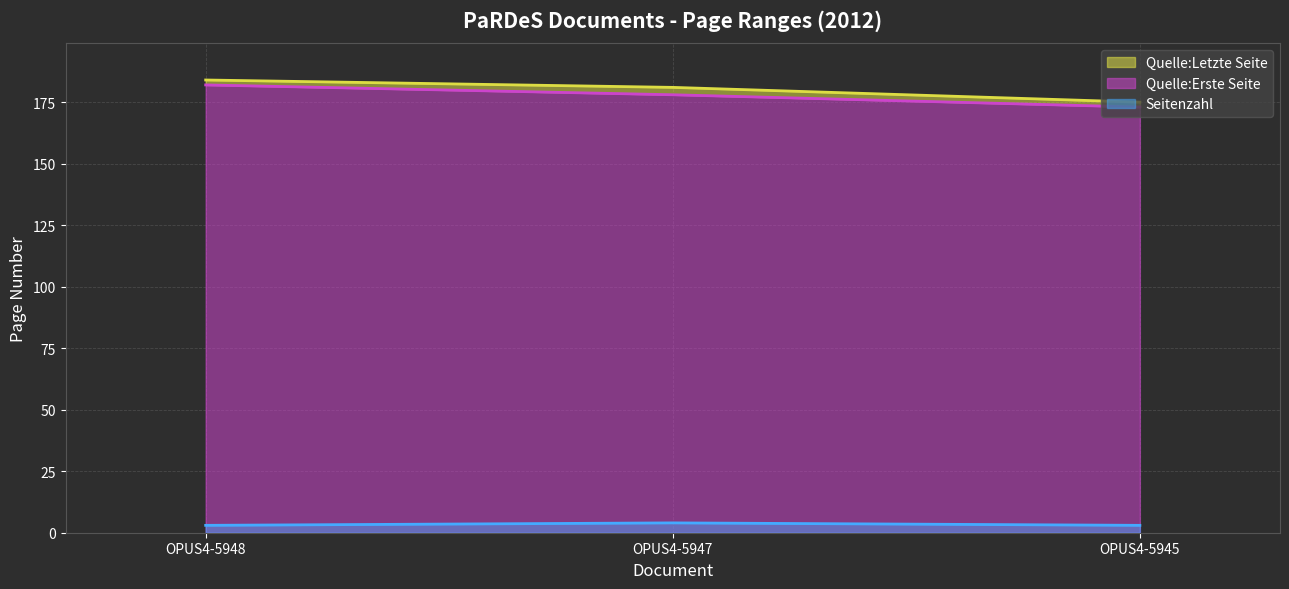

Reading left to right, list all the values displayed in this chart.

Quelle:Erste Seite: 182	178	173
Quelle:Letzte Seite: 184	181	175
Seitenzahl: 3	4	3